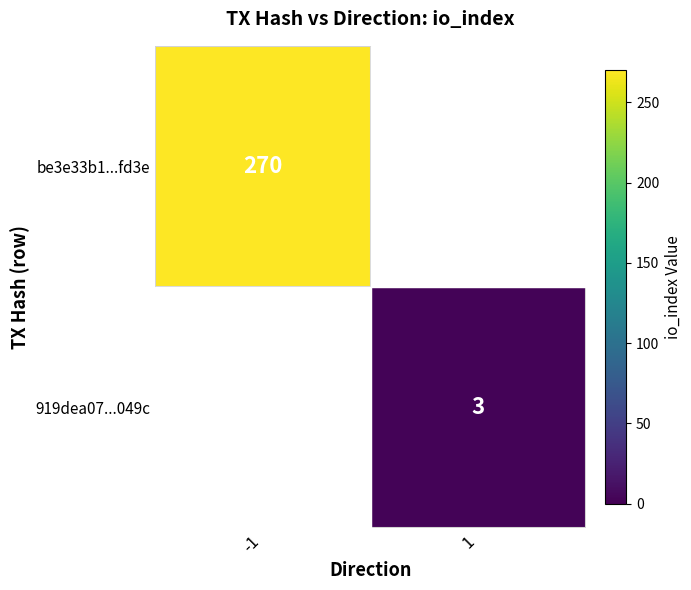

True or false: be3e33b1...fd3e has a value of 72 at -1.

False